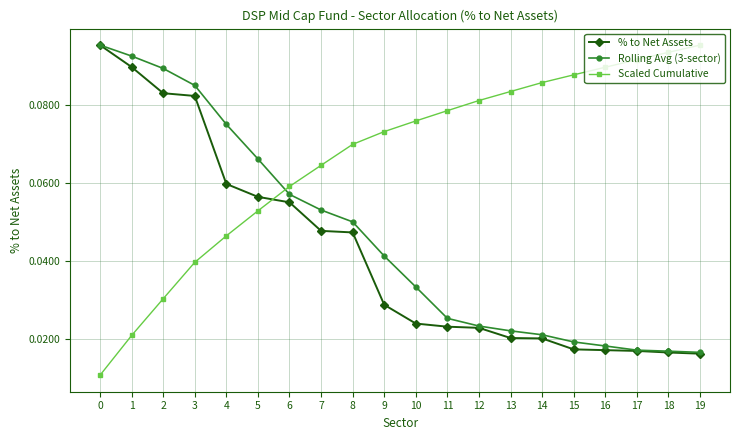

At 4, list the series in order from smallest to largest.

Scaled Cumulative, % to Net Assets, Rolling Avg (3-sector)